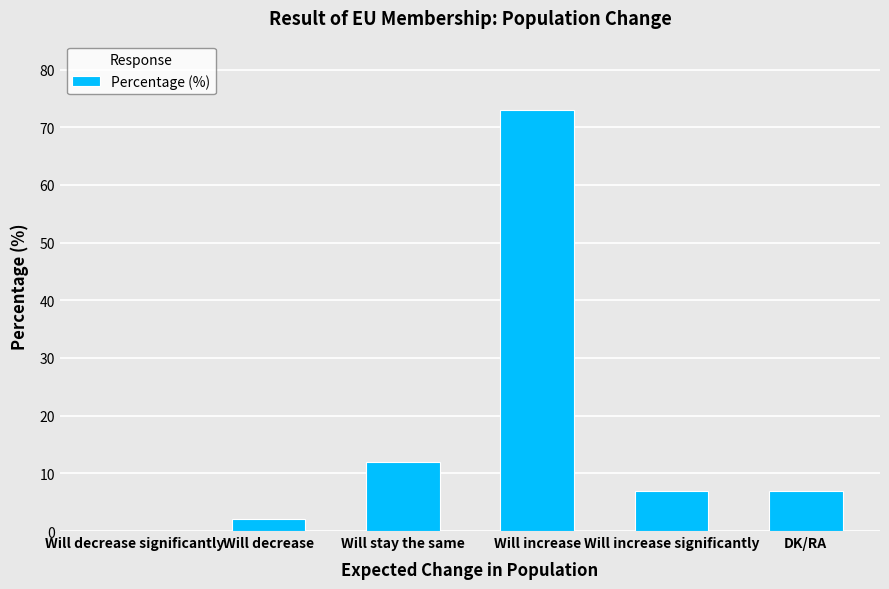

Which label corresponds to the largest value in the chart?

Will increase